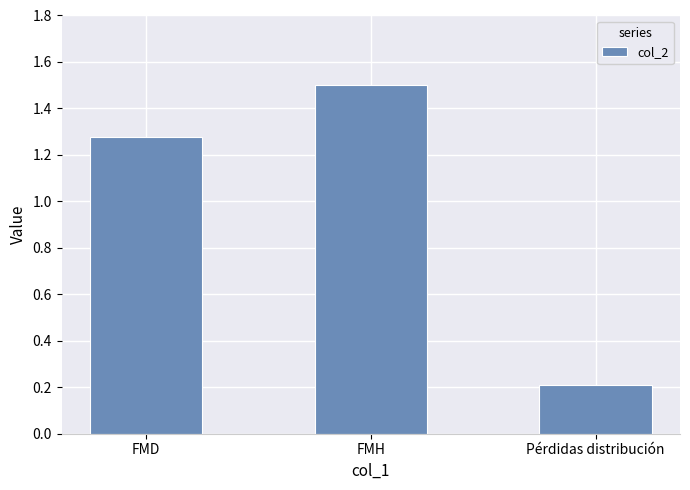

What is the minimum value shown in the chart?

0.2